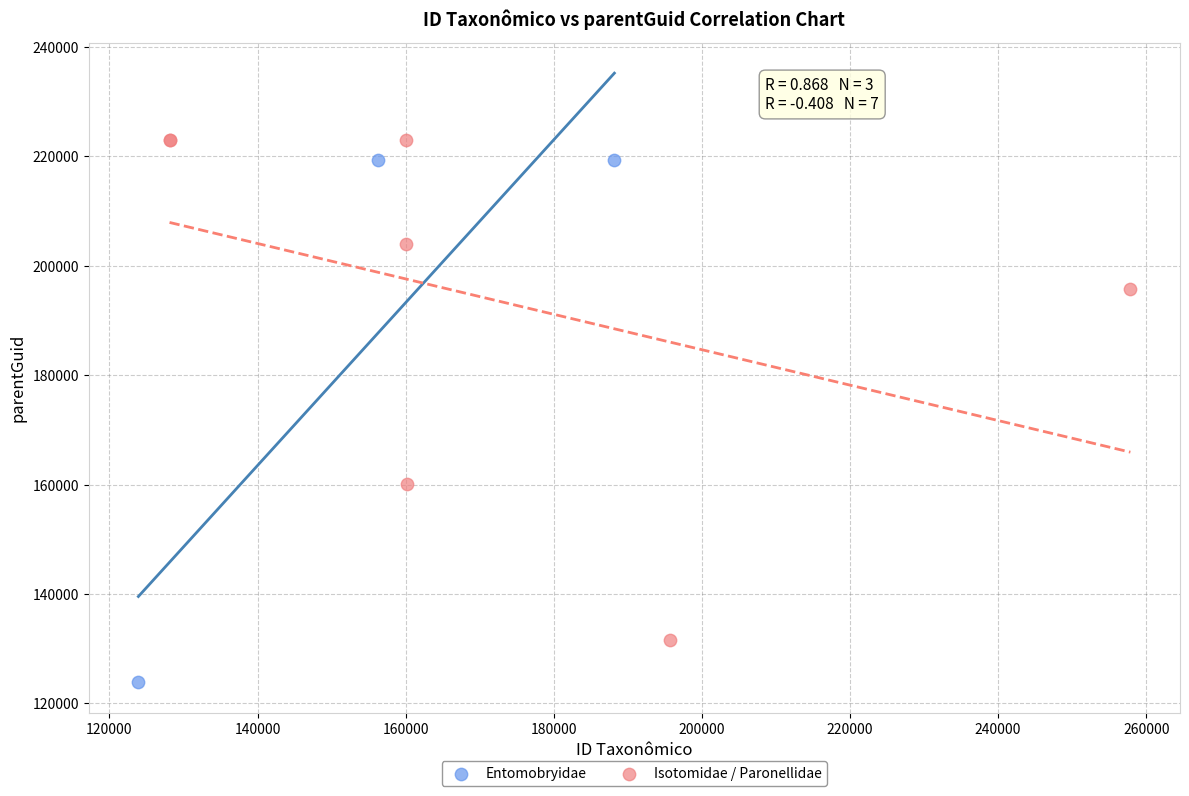

Which series has the widest spread of Y values?

Entomobryidae